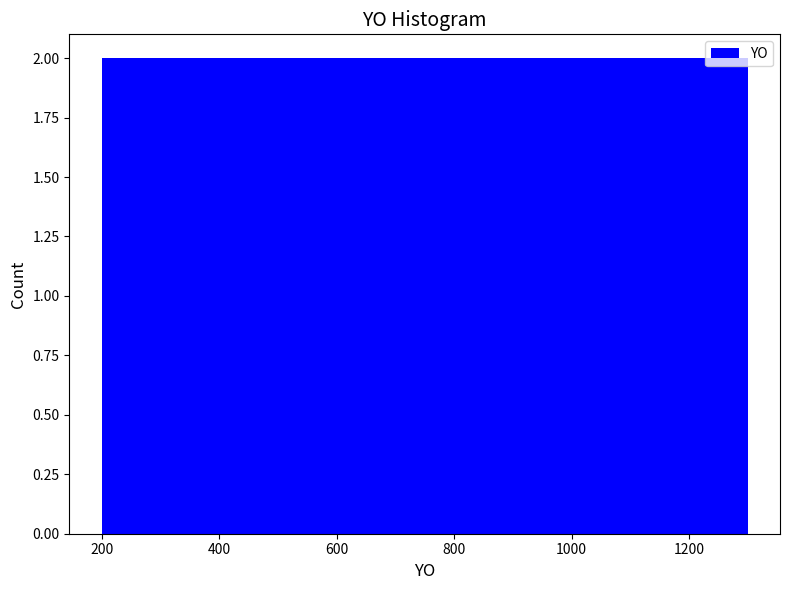

Reading left to right, transcribe this chart: for each bar, give the range it covers on the x-axis and its height. Neither the bar edges nor the heights are printed on the chart, so give them approximately, as read against the axes.

200 to 380: 2
380 to 560: 2
560 to 760: 2
760 to 940: 2
940 to 1120: 2
1120 to 1300: 2